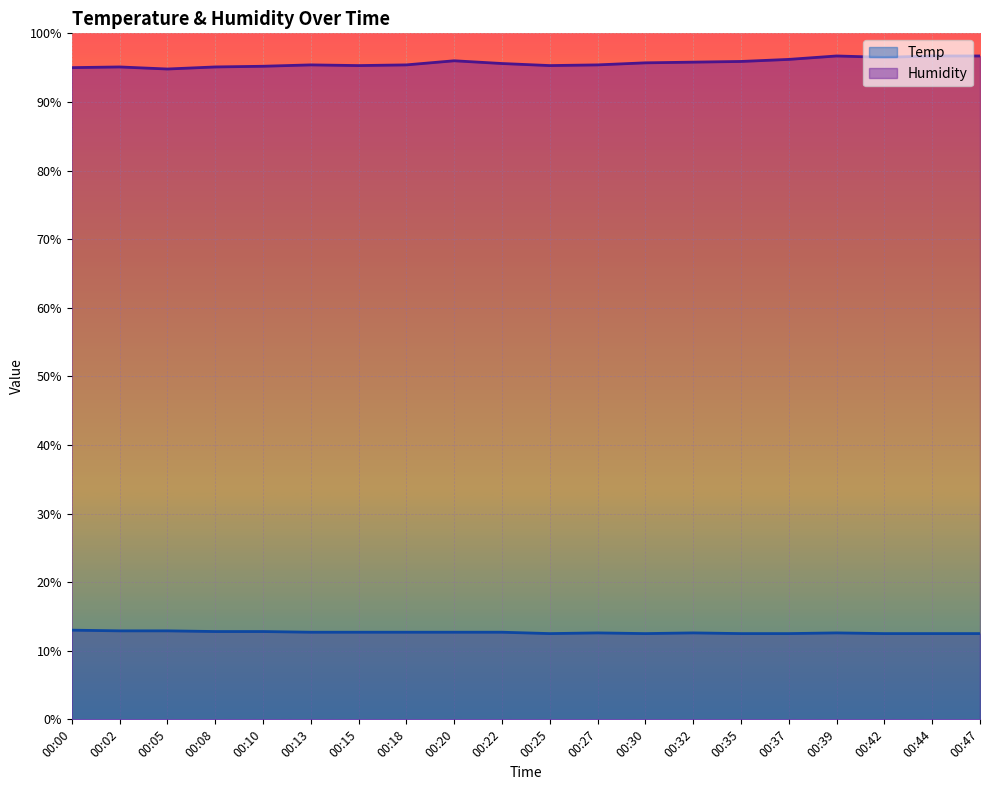

How many categories are shown in the chart?

20